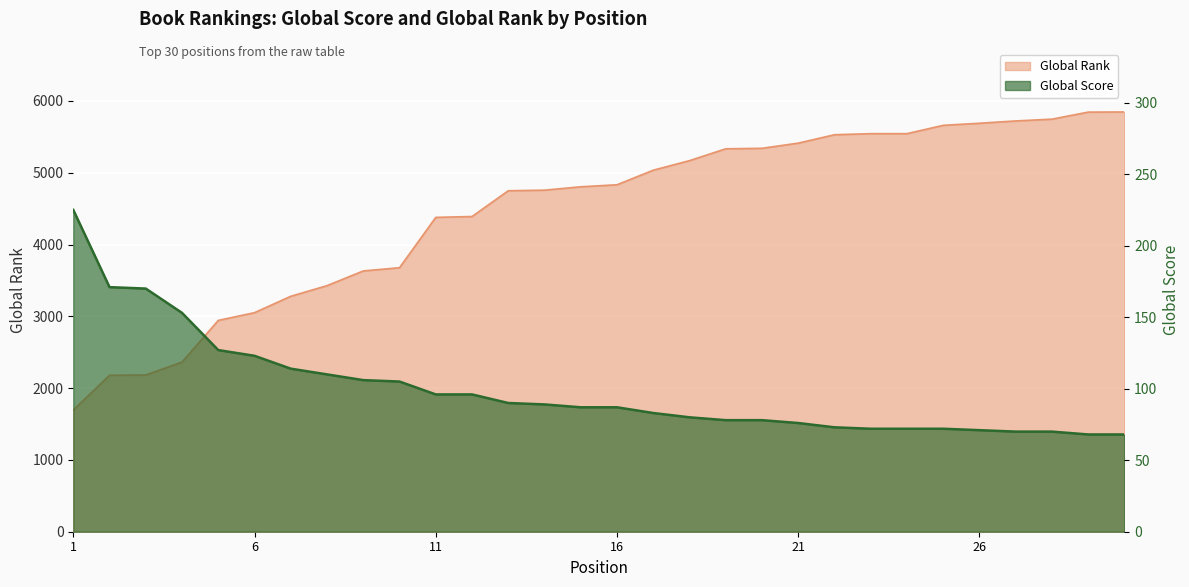

How many lines are shown in the chart?

2